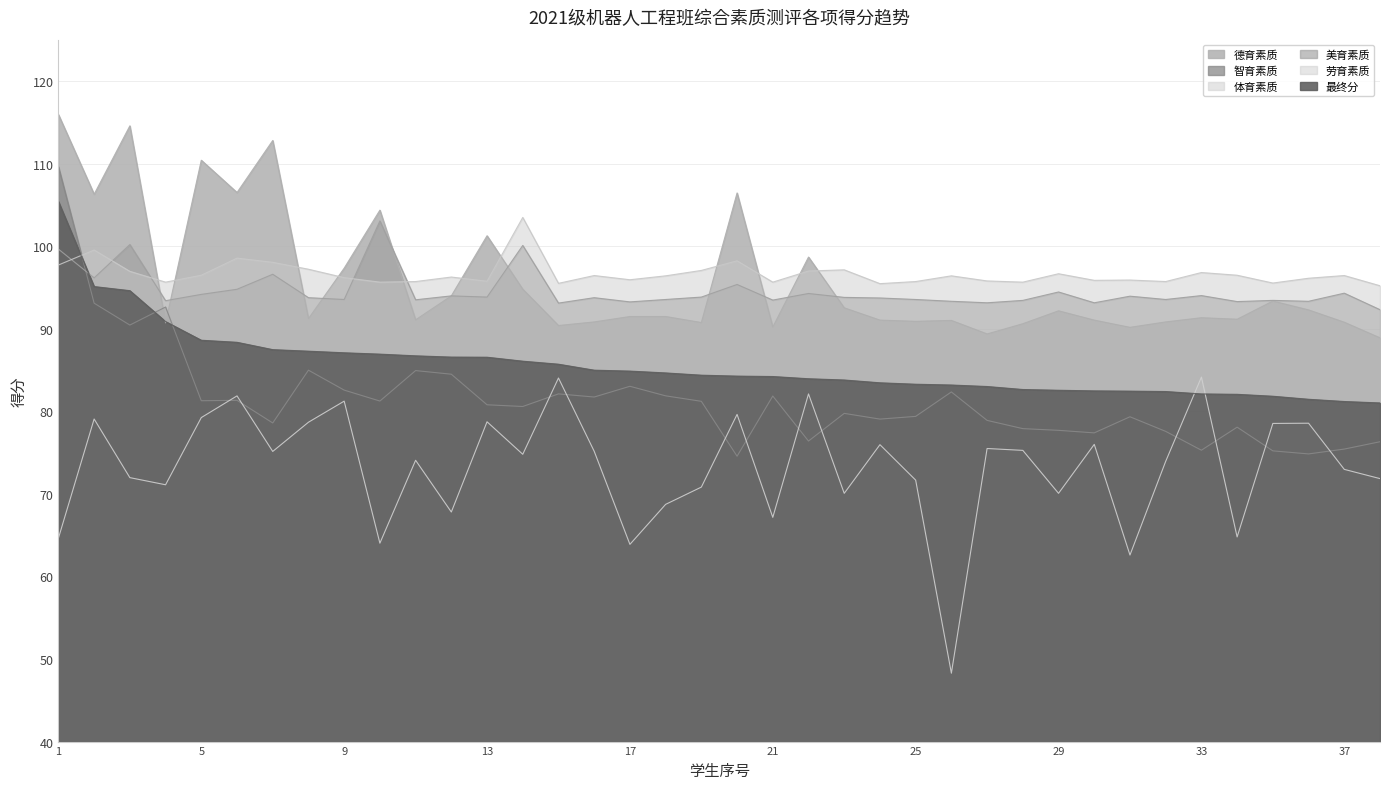

How many lines are shown in the chart?

6